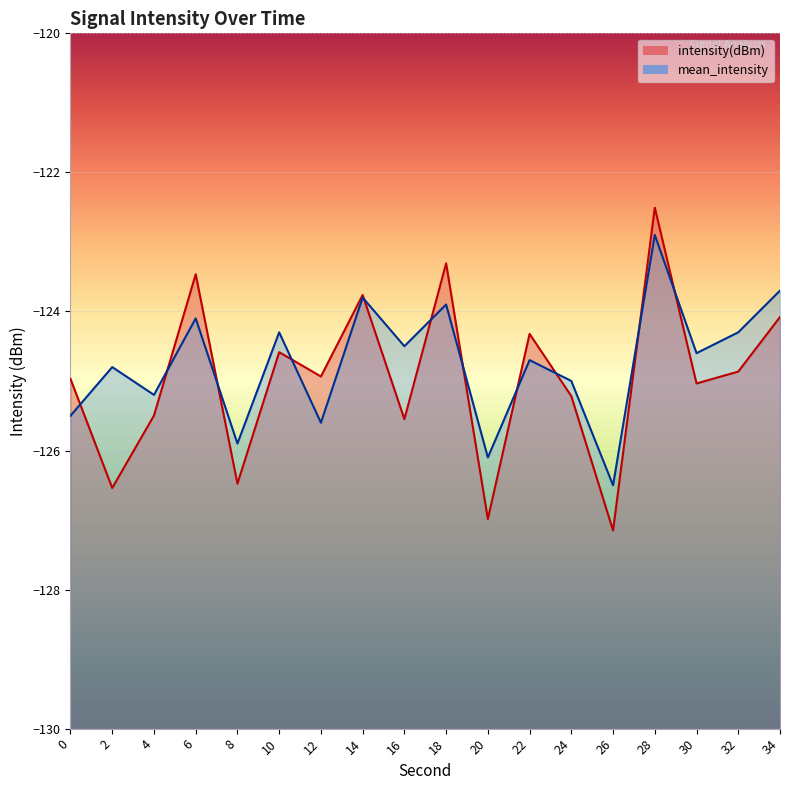

Is it true that intensity(dBm) equals -124.1 at 34?

True